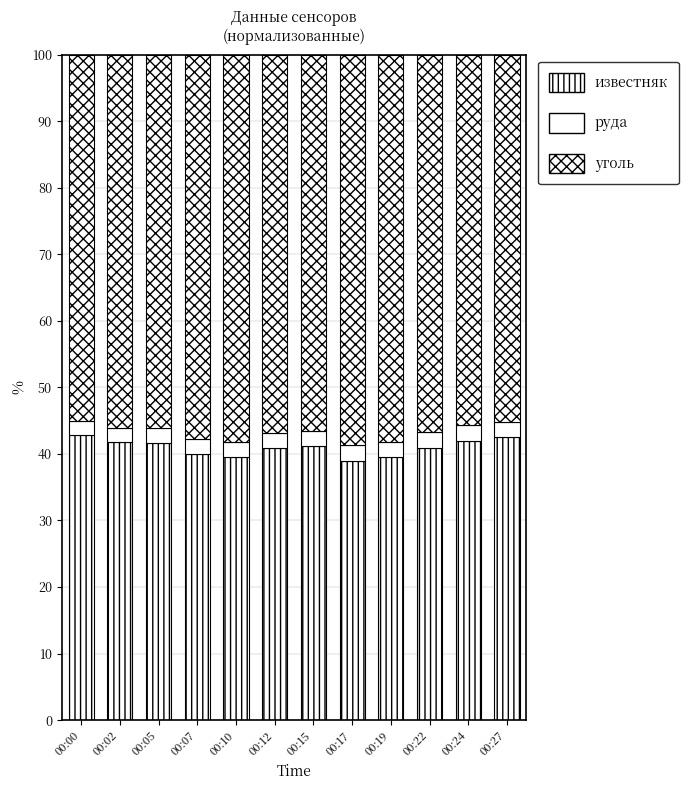

Are the bars horizontal?

No